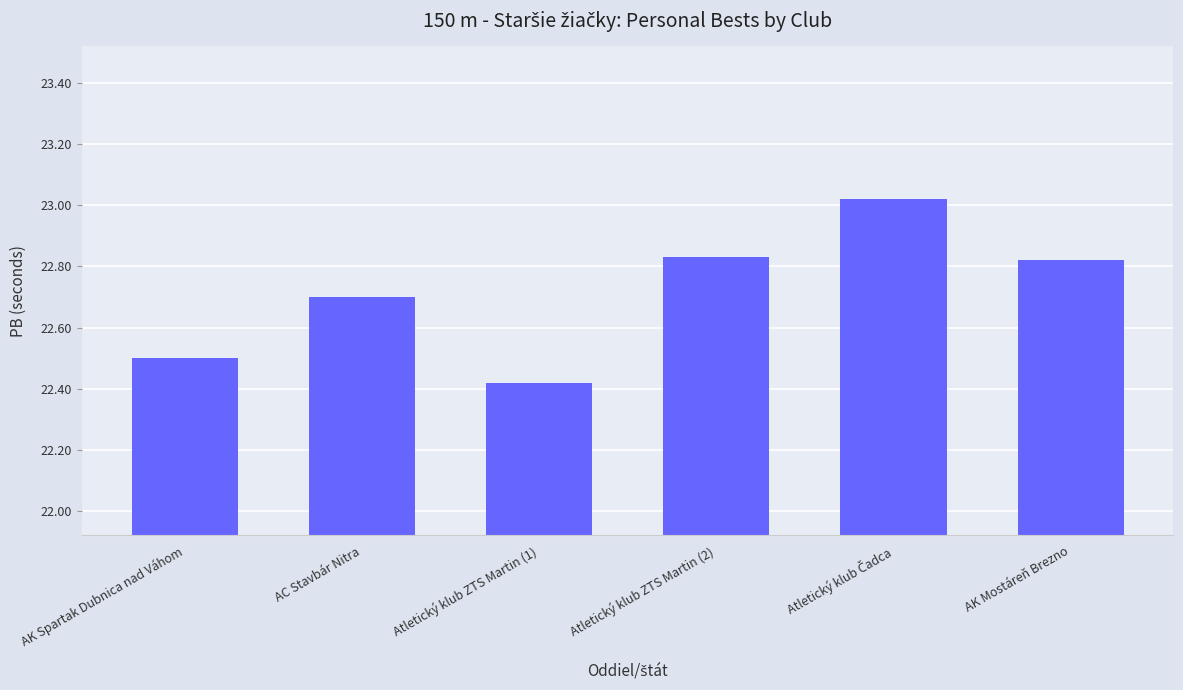

At which category does the chart reach its minimum across all series?

Atletický klub ZTS Martin (1)